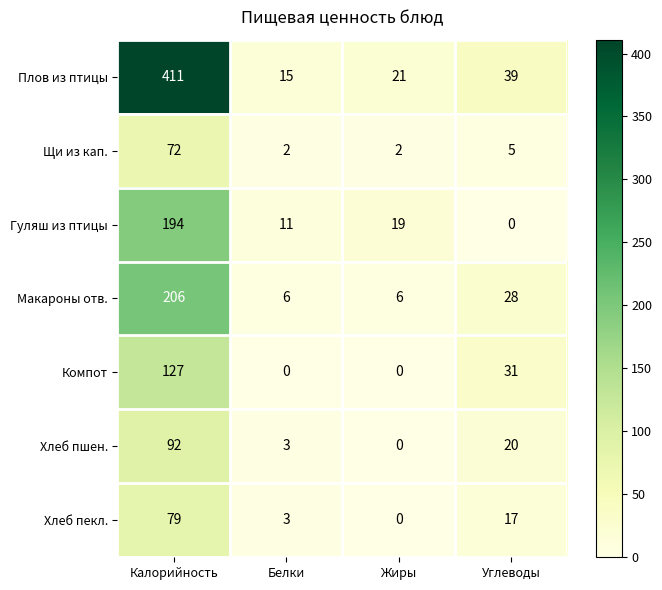

The value of Гуляш из птицы at Углеводы is 60. True or false?

False